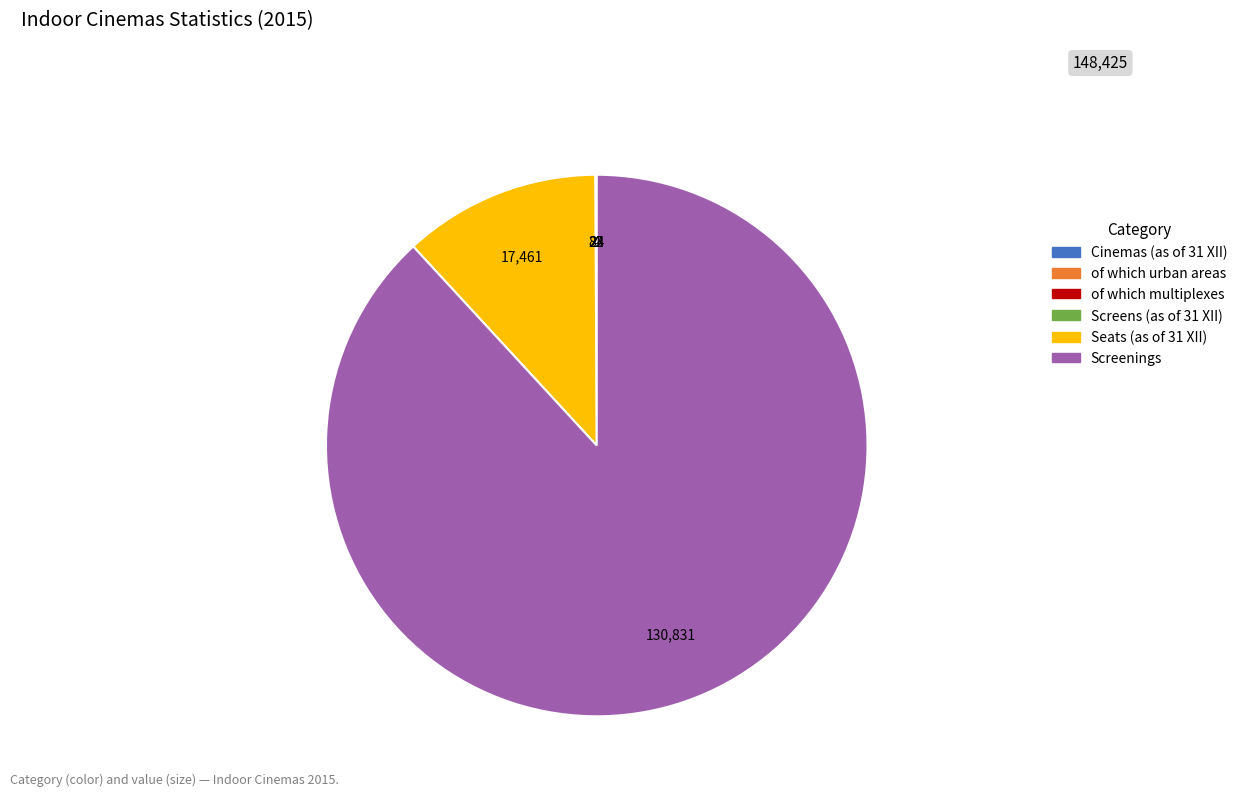

True or false: Screenings accounts for 99% of the total.

False